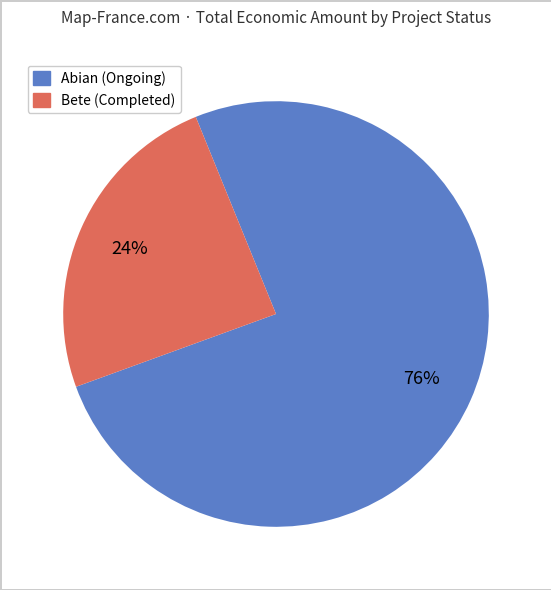

Does any single category account for the majority?

Yes